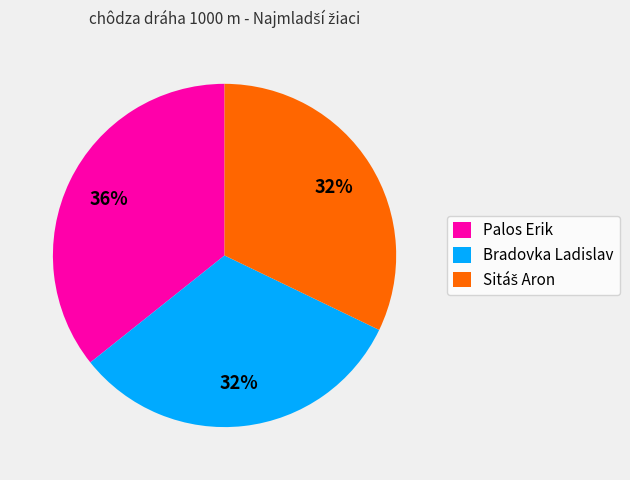

Do Bradovka Ladislav and Palos Erik together represent more than half of the pie?

Yes